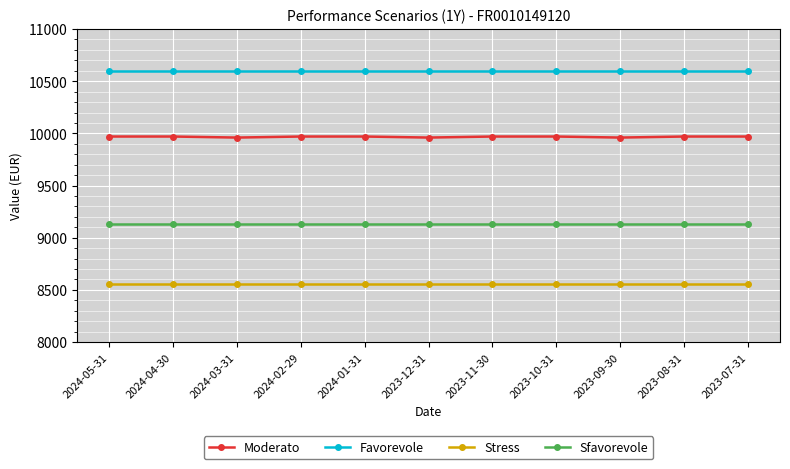

What is the difference between the highest and lowest values at 2023-10-31?

2040